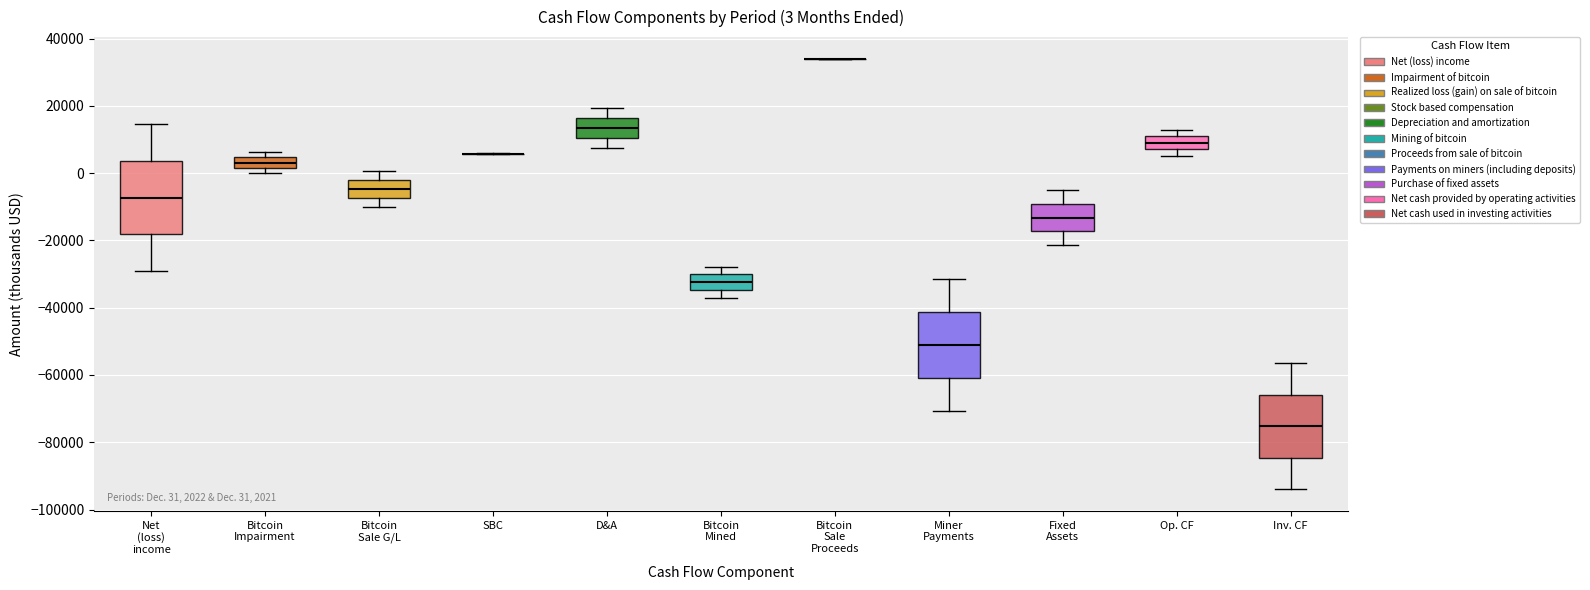

Comparing the boxes themselves (not the whiskers), which one is the tallest?

Net (loss) income